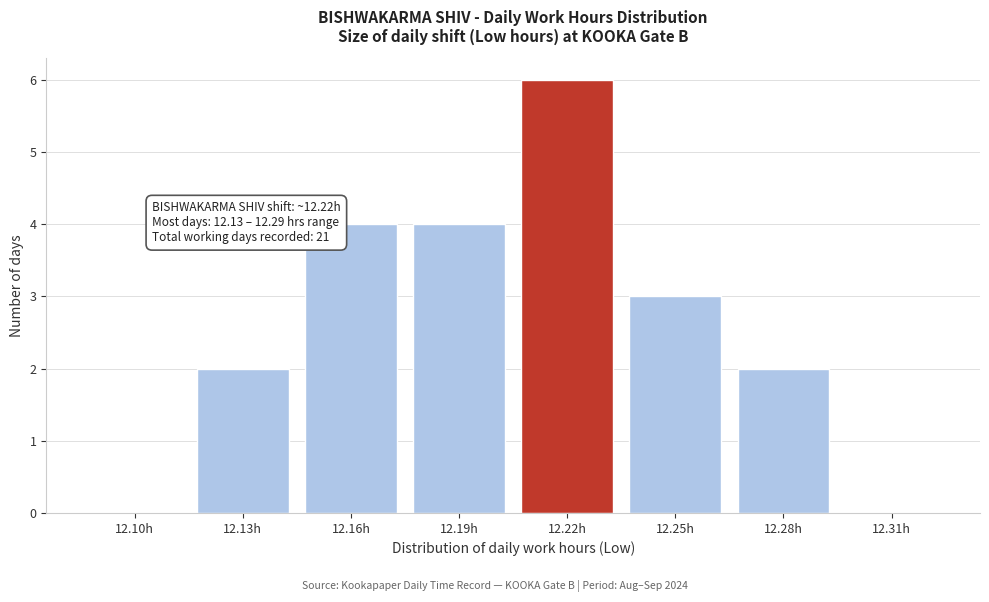

Reading left to right, list all the values displayed in this chart.

12.10h=0	12.13h=2	12.16h=4	12.19h=4	12.22h=6	12.25h=3	12.28h=2	12.31h=0